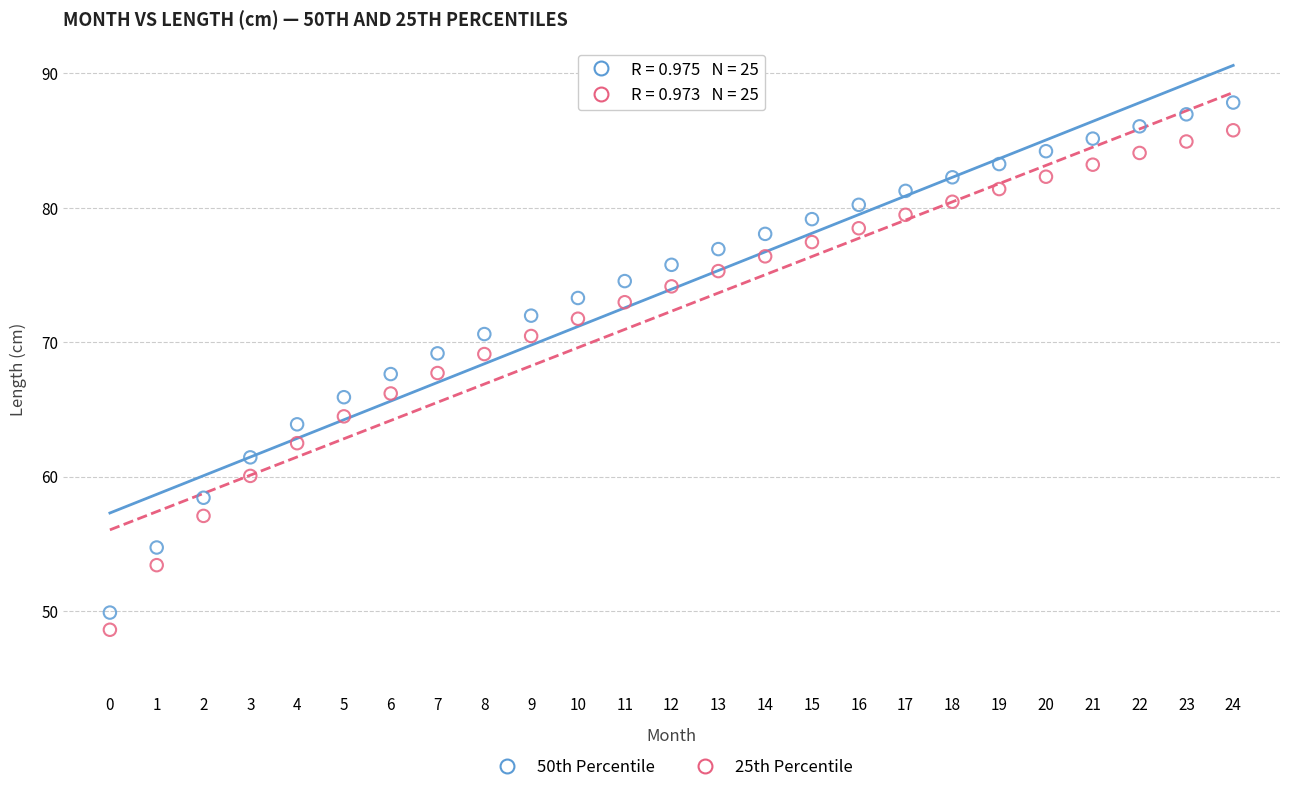

Which series has the widest spread of Y values?

50th Percentile